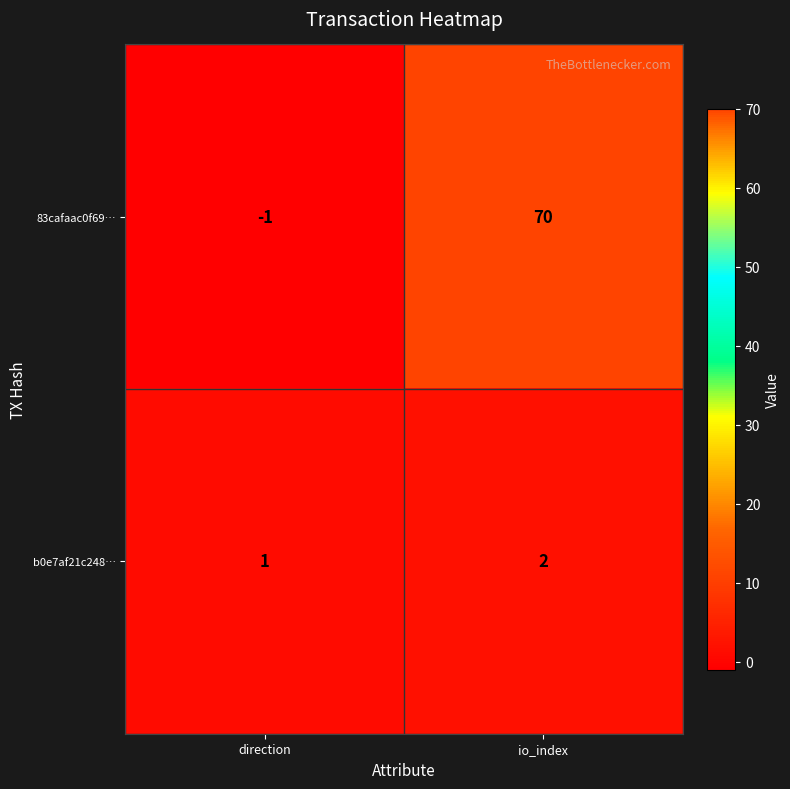

Which label corresponds to the largest value in the chart?

io_index